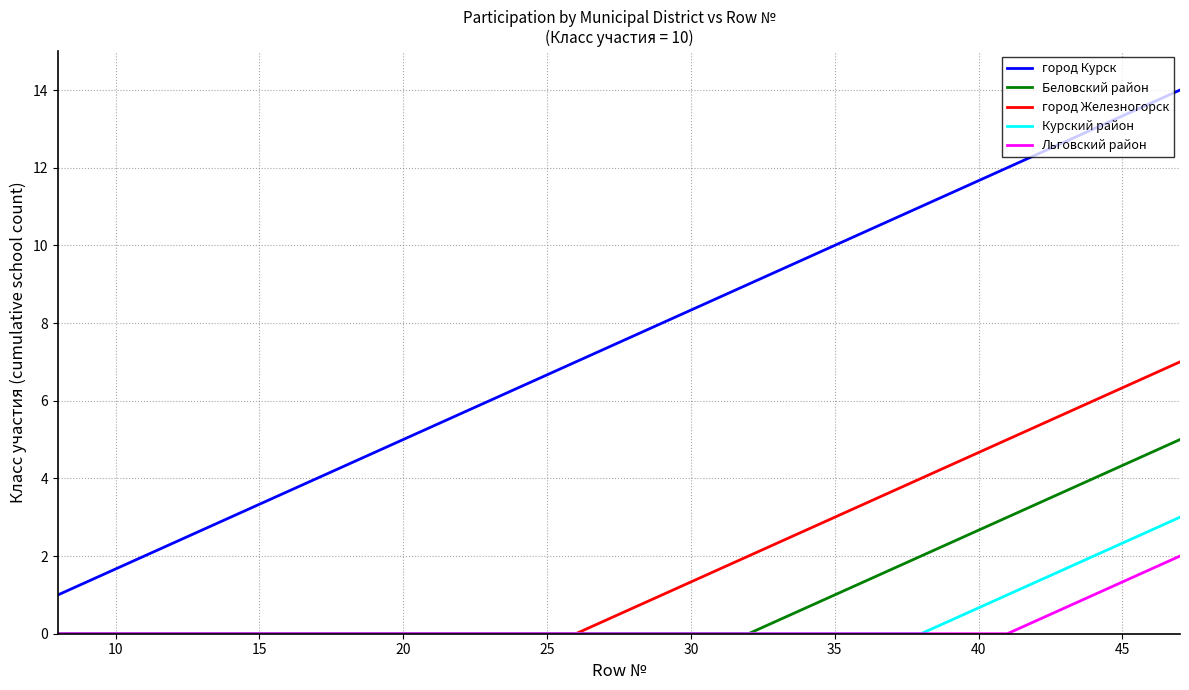

True or false: город Курск and Льговский район cross at least once.

False